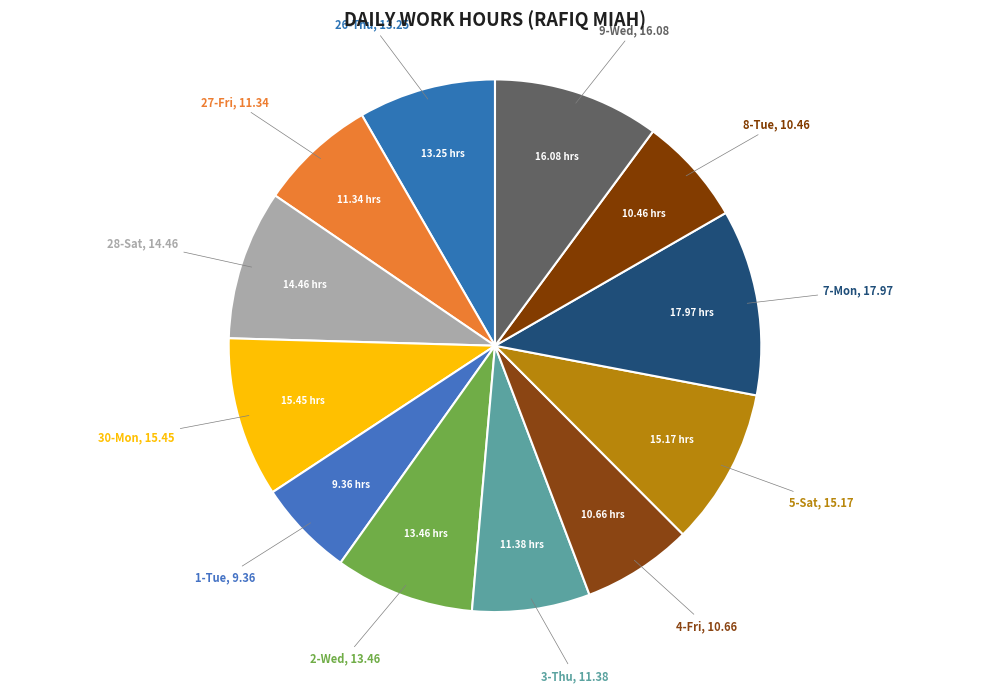

Is there any slice that represents more than half of the pie?

No